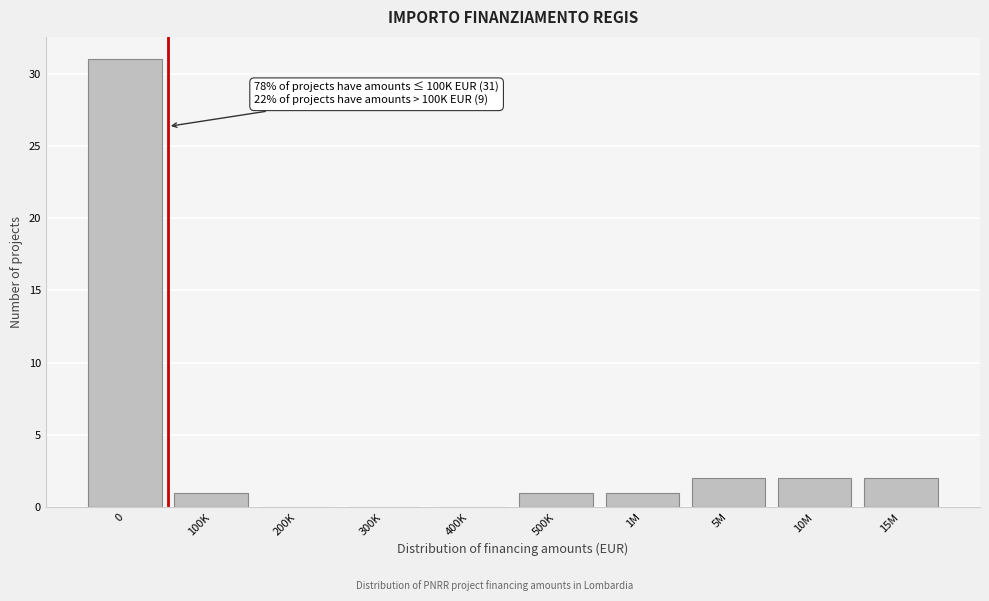

Reading left to right, what are all the values shown in this chart?

0=31	100K=1	200K=0	300K=0	400K=0	500K=1	1M=1	5M=2	10M=2	15M=2